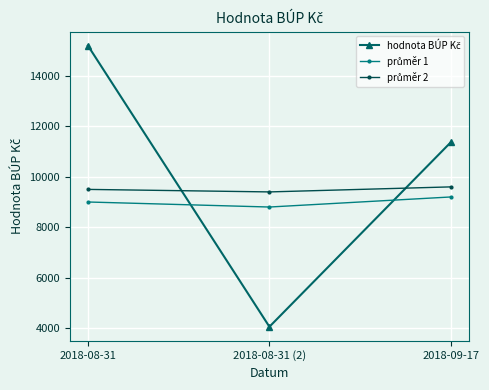

At how many categories does at least one series exceed 6699?

3